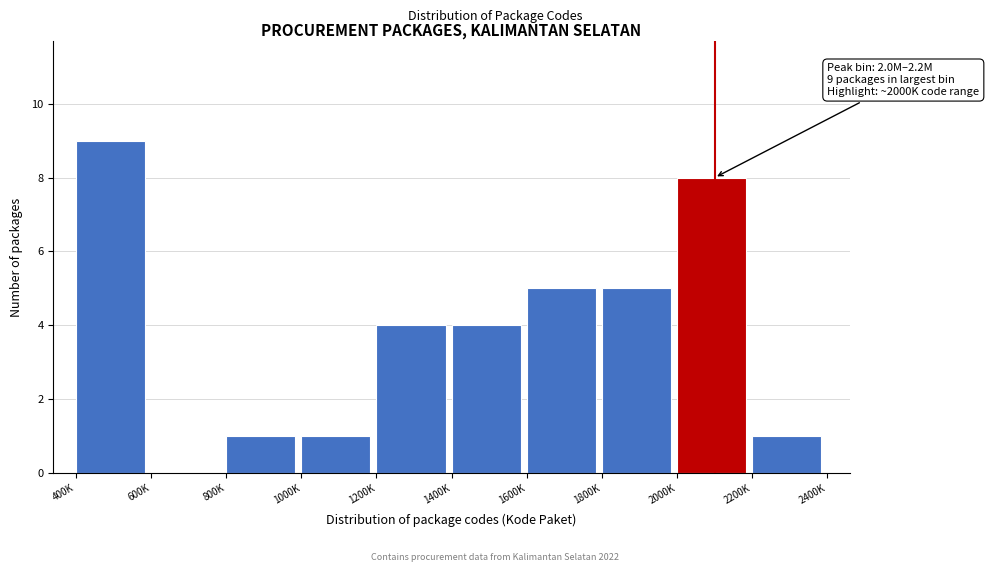

Reading left to right, transcribe all the data shown in this chart.

400K=9	600K=0	800K=1	1000K=1	1200K=4	1400K=4	1600K=5	1800K=5	2000K=8	2200K=1